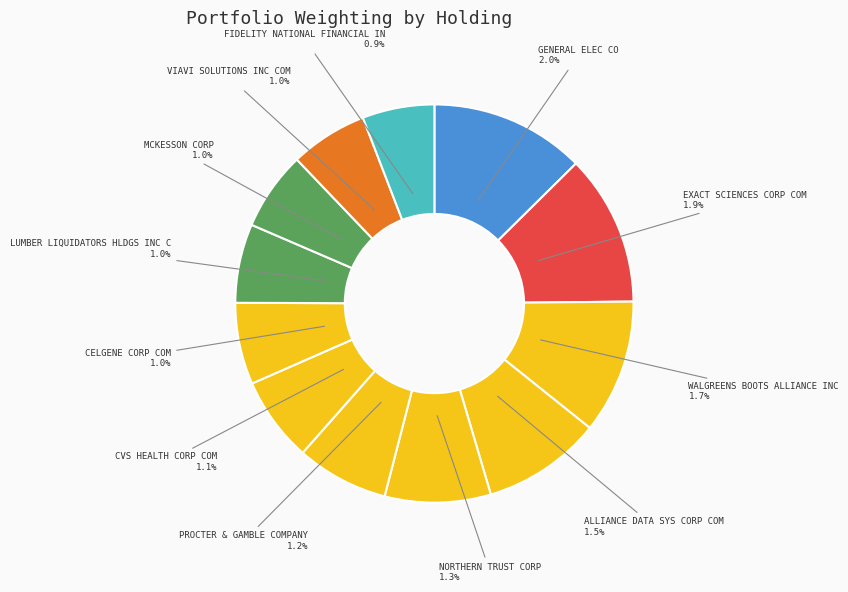

To the nearest percent, what portion does CVS HEALTH CORP COM represent?

7%